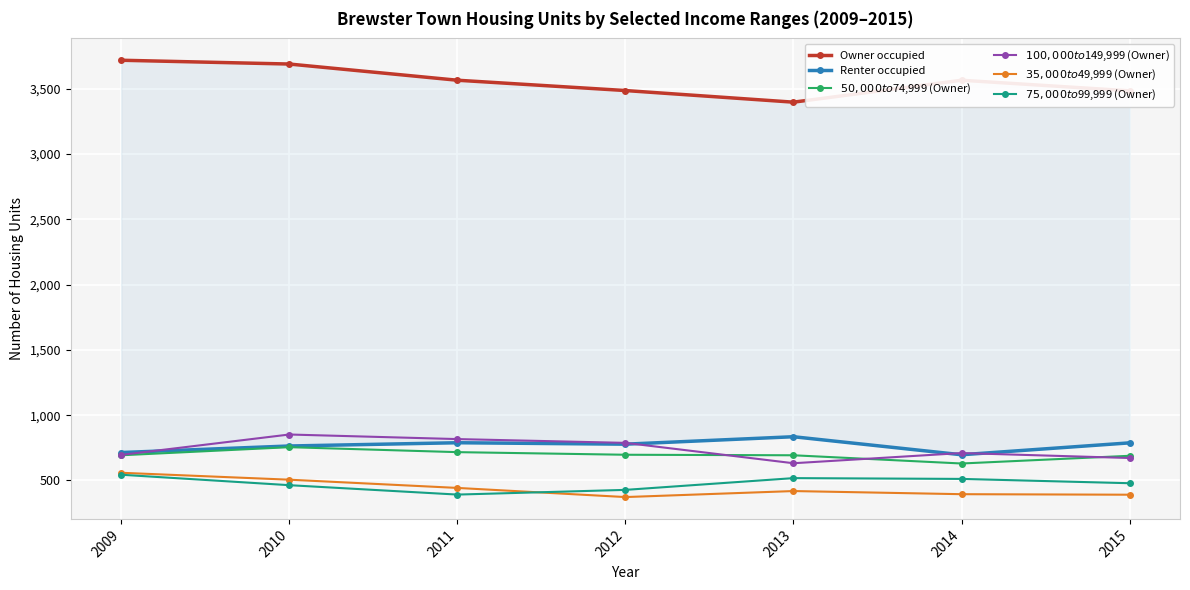

True or false: $75,000 to $99,999 (Owner) has more than 2 interior local peaks.

False